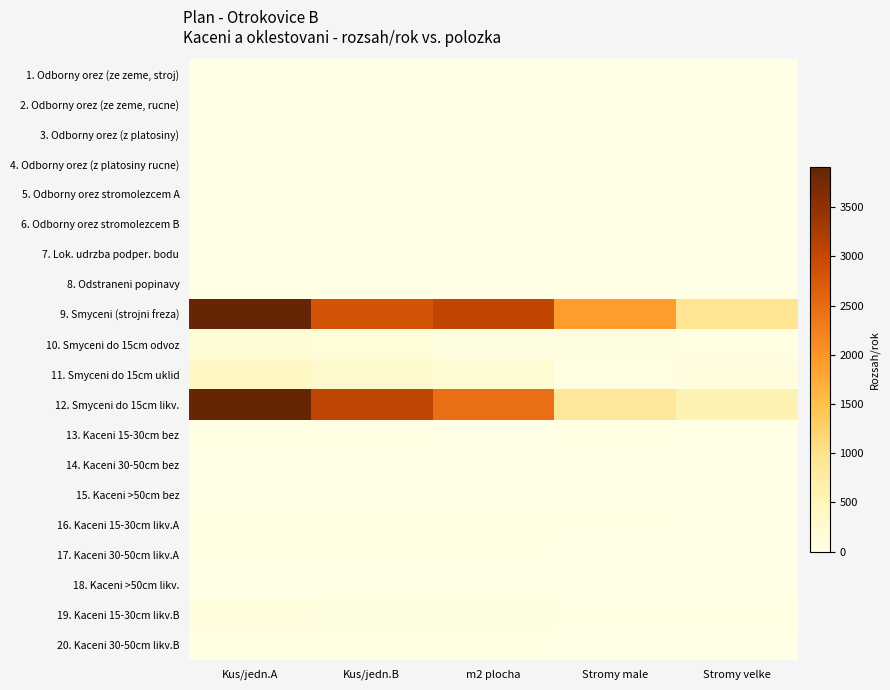

Reading right to left, extract all data points from this chart.

1. Odborny orez (ze zeme, stroj): Stromy velke=0.2	Stromy male=0.4	m2 plocha=0.8	Kus/jedn.B=0.8	Kus/jedn.A=1.0
2. Odborny orez (ze zeme, rucne): Stromy velke=0.3	Stromy male=0.1	m2 plocha=0.4	Kus/jedn.B=0.7	Kus/jedn.A=1.0
3. Odborny orez (z platosiny): Stromy velke=0.3	Stromy male=0.1	m2 plocha=0.7	Kus/jedn.B=0.9	Kus/jedn.A=1.0
4. Odborny orez (z platosiny rucne): Stromy velke=0.1	Stromy male=0.2	m2 plocha=0.4	Kus/jedn.B=0.9	Kus/jedn.A=1.0
5. Odborny orez stromolezcem A: Stromy velke=0.1	Stromy male=0.3	m2 plocha=0.6	Kus/jedn.B=0.8	Kus/jedn.A=1.0
6. Odborny orez stromolezcem B: Stromy velke=0.1	Stromy male=0.2	m2 plocha=0.4	Kus/jedn.B=0.9	Kus/jedn.A=1.0
7. Lok. udrzba podper. bodu: Stromy velke=0.2	Stromy male=0.2	m2 plocha=0.7	Kus/jedn.B=0.8	Kus/jedn.A=1.0
8. Odstraneni popinavy: Stromy velke=0.1	Stromy male=0.3	m2 plocha=0.3	Kus/jedn.B=0.9	Kus/jedn.A=1.0
9. Smyceni (strojni freza): Stromy velke=947.0	Stromy male=1898.8	m2 plocha=3024.2	Kus/jedn.B=2809.7	Kus/jedn.A=3905.0
10. Smyceni do 15cm odvoz: Stromy velke=26.5	Stromy male=75.1	m2 plocha=70.1	Kus/jedn.B=159.1	Kus/jedn.A=201.0
11. Smyceni do 15cm uklid: Stromy velke=106.7	Stromy male=44.5	m2 plocha=214.1	Kus/jedn.B=288.0	Kus/jedn.A=391.0
12. Smyceni do 15cm likv.: Stromy velke=609.3	Stromy male=877.4	m2 plocha=2465.1	Kus/jedn.B=3036.7	Kus/jedn.A=3905.0
13. Kaceni 15-30cm bez: Stromy velke=8.4	Stromy male=17.6	m2 plocha=14.1	Kus/jedn.B=31.1	Kus/jedn.A=36.0
14. Kaceni 30-50cm bez: Stromy velke=1.9	Stromy male=2.4	m2 plocha=5.2	Kus/jedn.B=6.9	Kus/jedn.A=7.0
15. Kaceni >50cm bez: Stromy velke=0.7	Stromy male=0.8	m2 plocha=2.8	Kus/jedn.B=5.1	Kus/jedn.A=7.0
16. Kaceni 15-30cm likv.A: Stromy velke=5.0	Stromy male=20.3	m2 plocha=20.5	Kus/jedn.B=38.4	Kus/jedn.A=47.0
17. Kaceni 30-50cm likv.A: Stromy velke=6.5	Stromy male=4.2	m2 plocha=15.4	Kus/jedn.B=21.2	Kus/jedn.A=27.0
18. Kaceni >50cm likv.: Stromy velke=0.5	Stromy male=3.3	m2 plocha=6.3	Kus/jedn.B=5.8	Kus/jedn.A=8.0
19. Kaceni 15-30cm likv.B: Stromy velke=20.8	Stromy male=36.4	m2 plocha=67.2	Kus/jedn.B=66.7	Kus/jedn.A=95.0
20. Kaceni 30-50cm likv.B: Stromy velke=1.8	Stromy male=12.7	m2 plocha=17.5	Kus/jedn.B=48.4	Kus/jedn.A=52.0